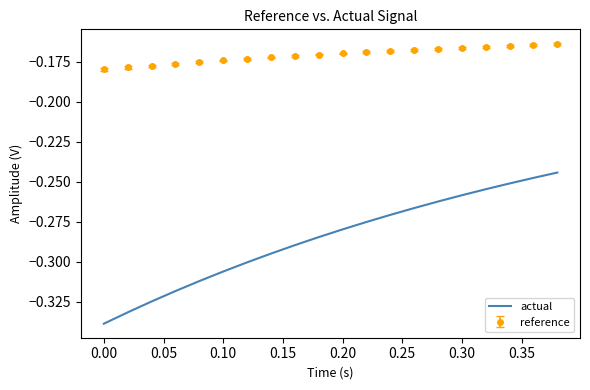

True or false: actual and reference intersect in this chart.

False